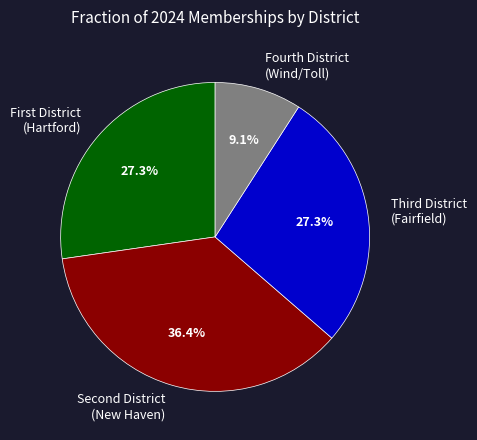

Which category has the biggest portion of the pie?

Second District (New Haven)